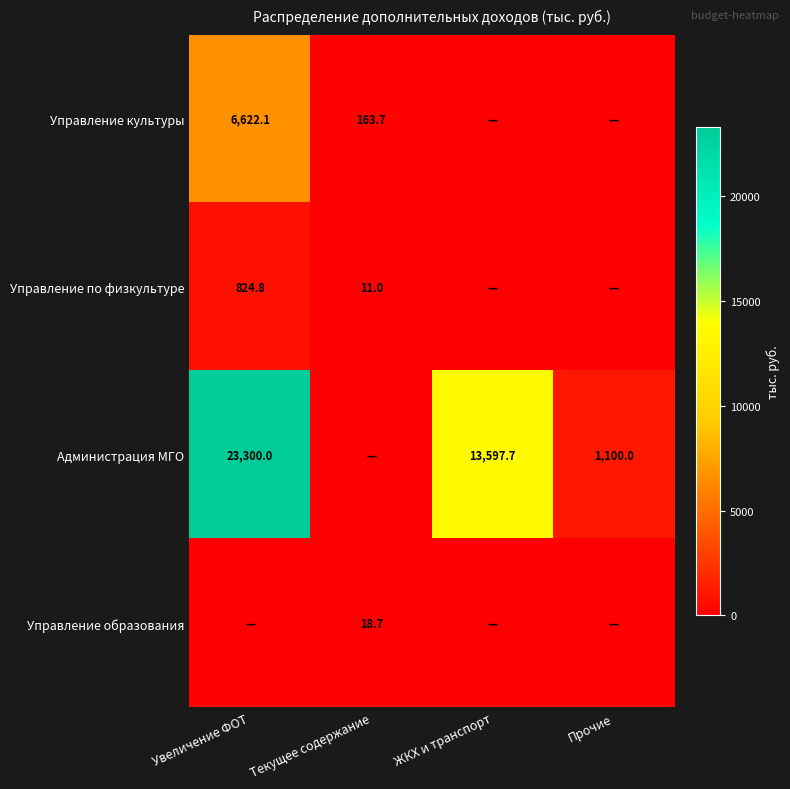

At how many categories does at least one series exceed 14379?

1